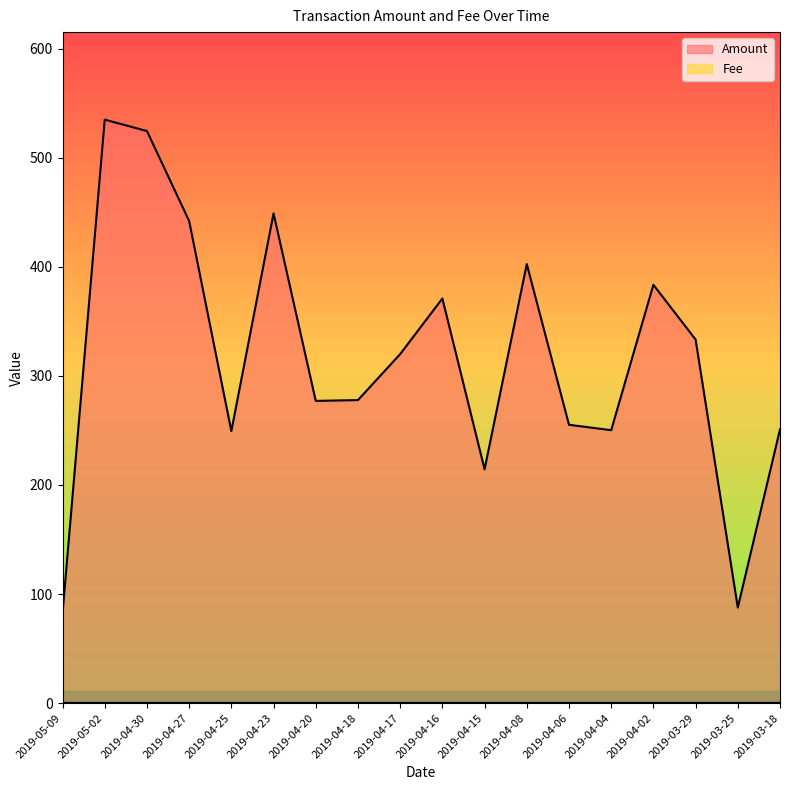

Rank the categories by value from highest to lowest.

2019-05-02, 2019-04-30, 2019-04-23, 2019-04-27, 2019-04-08, 2019-04-02, 2019-04-16, 2019-03-29, 2019-04-17, 2019-04-18, 2019-04-20, 2019-04-06, 2019-03-18, 2019-04-04, 2019-04-25, 2019-04-15, 2019-03-25, 2019-05-09